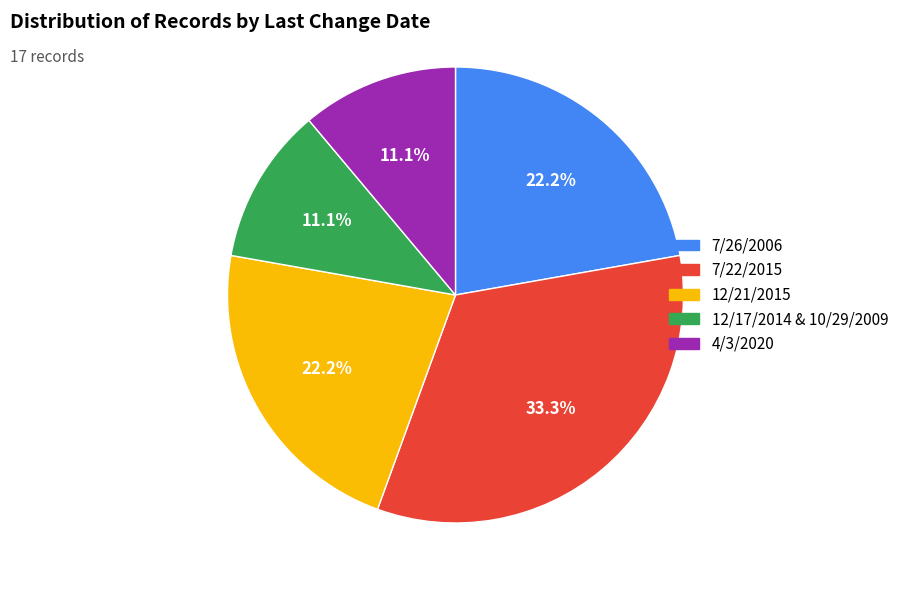

Between 7/26/2006 and 7/22/2015, which is larger?

7/22/2015